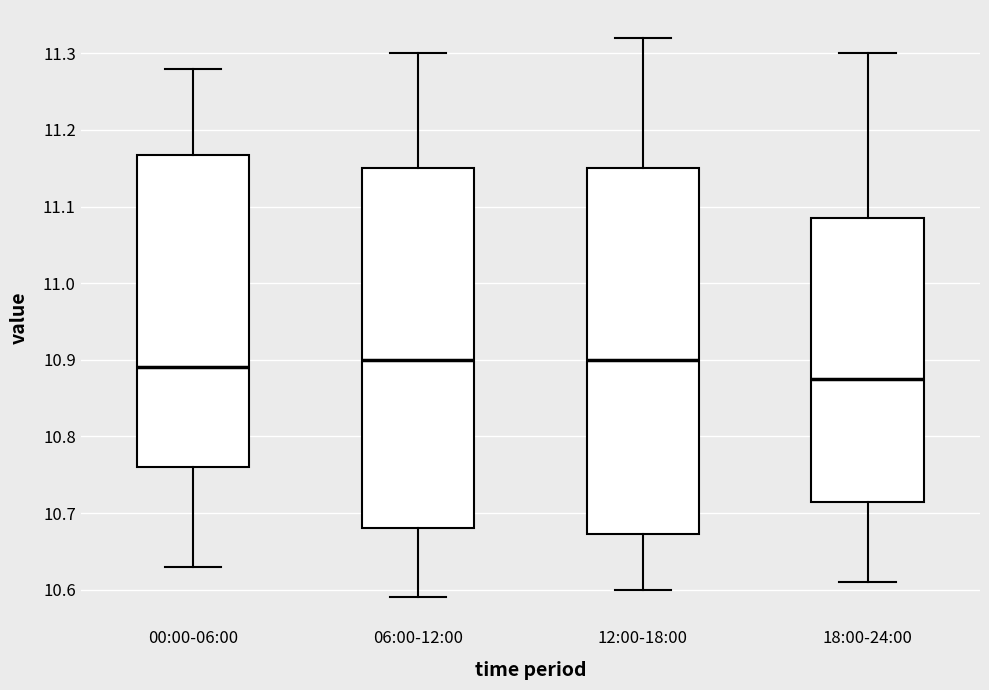

Reading left to right, transcribe this box plot: for each box, give where its median line is, the range the box spans, and where its two whiskers end, as read against the y-axis. The values are not printed on the chart, so give them approximately, as read against the axis.

00:00-06:00: median 10.89, box 10.76 to 11.17, whiskers 10.63 to 11.28
06:00-12:00: median 10.90, box 10.68 to 11.15, whiskers 10.59 to 11.30
12:00-18:00: median 10.90, box 10.67 to 11.15, whiskers 10.60 to 11.32
18:00-24:00: median 10.88, box 10.72 to 11.09, whiskers 10.61 to 11.30